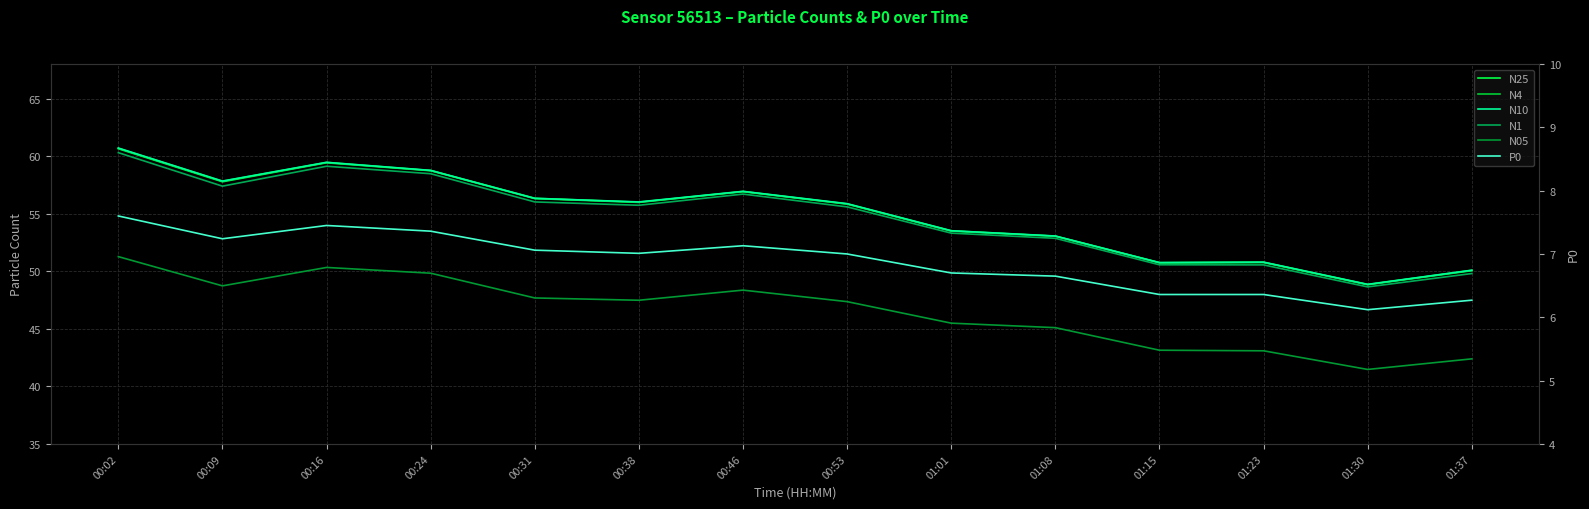

Count the number of data series in this chart.

6